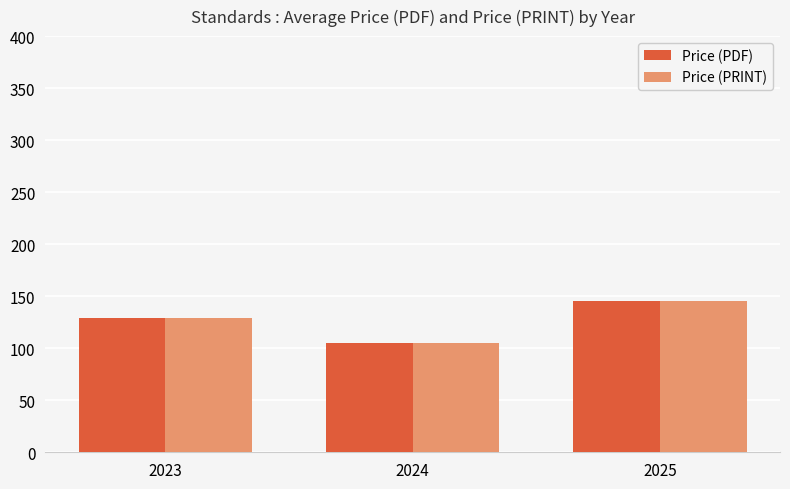

At which category is the sum across all series the highest?

2025